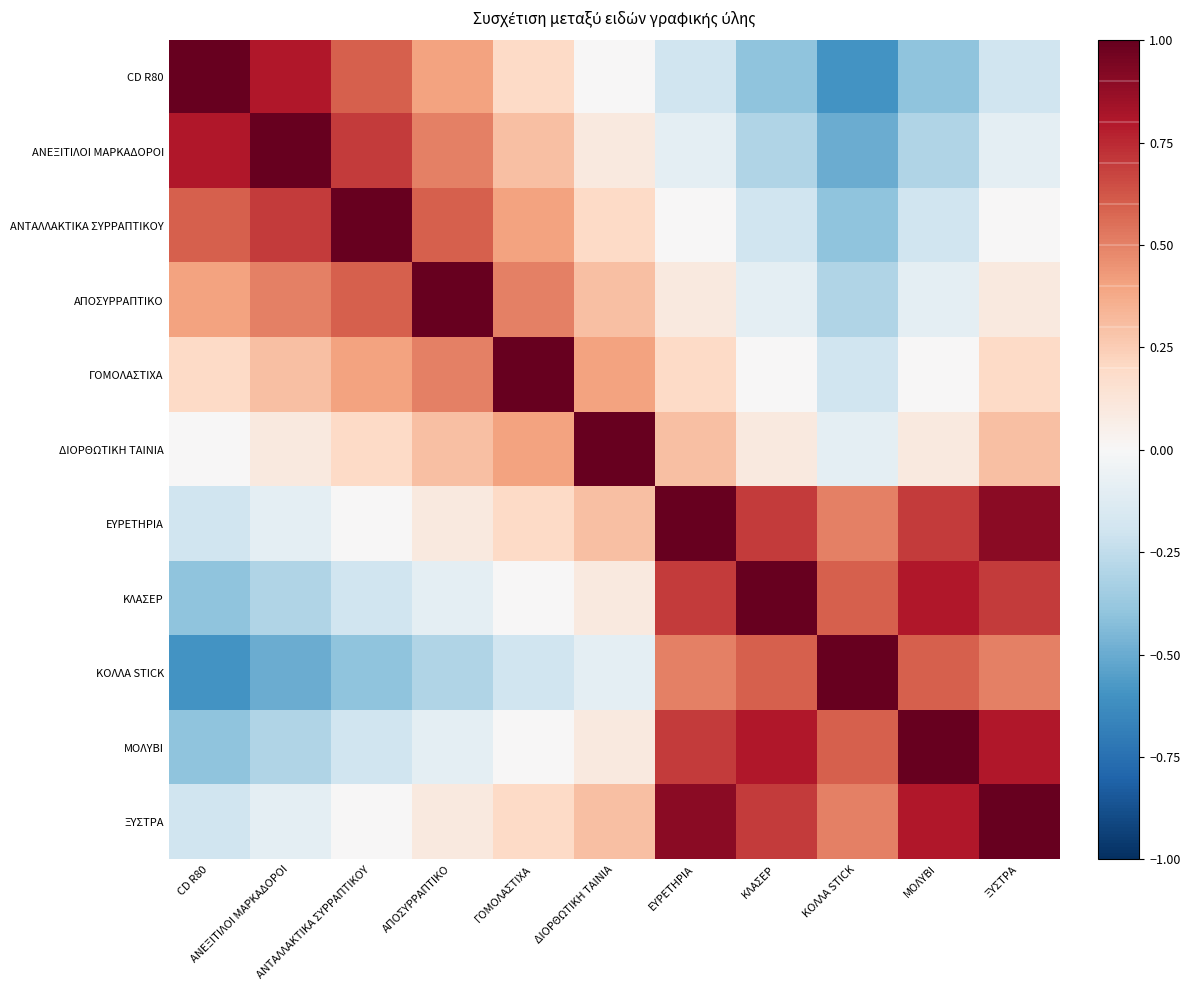

At how many categories does at least one series exceed 0?

11